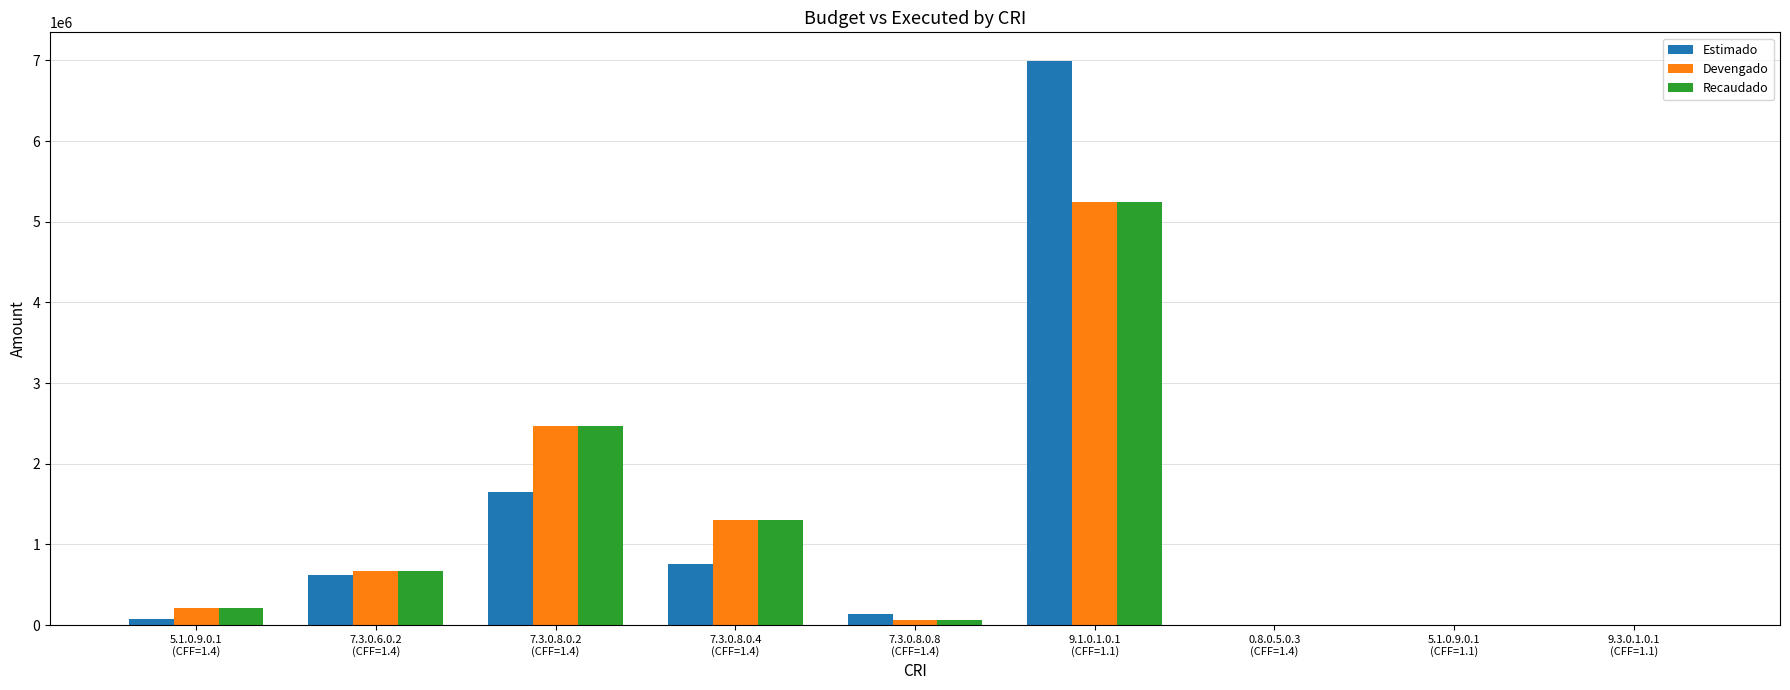

What is the sum of all Estimado values?

10234010.5